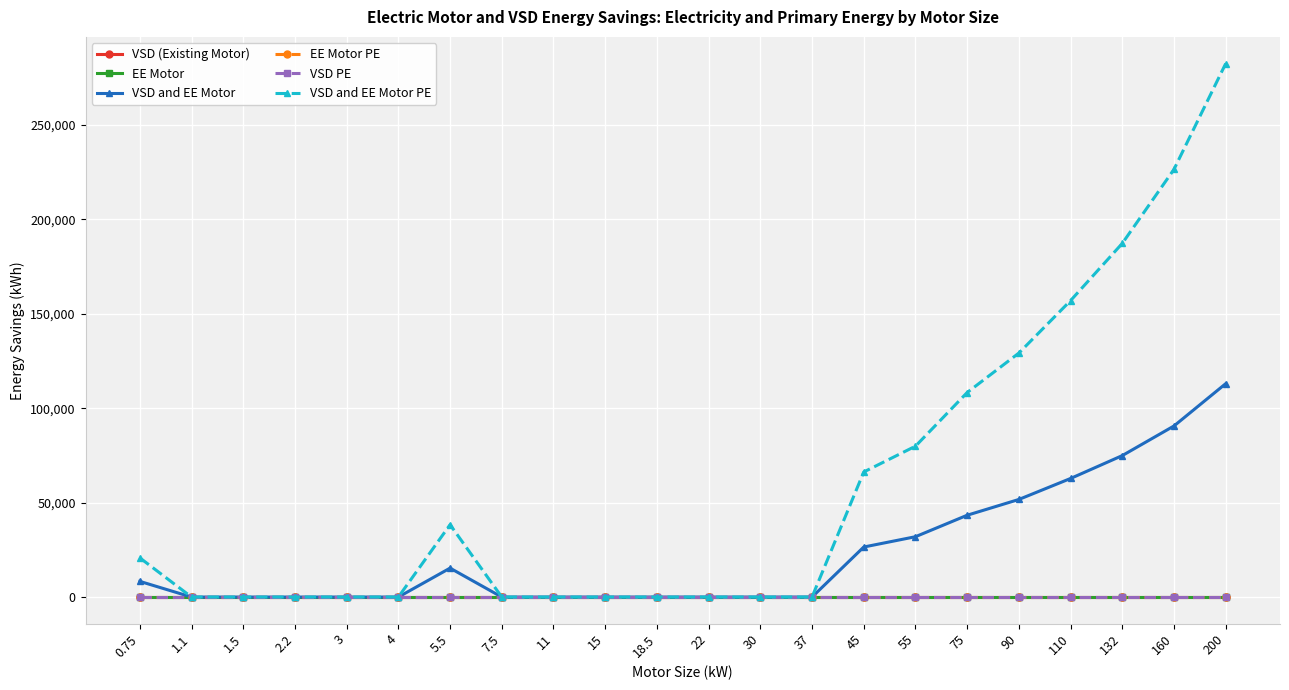

What position from the left is 0.75?

1